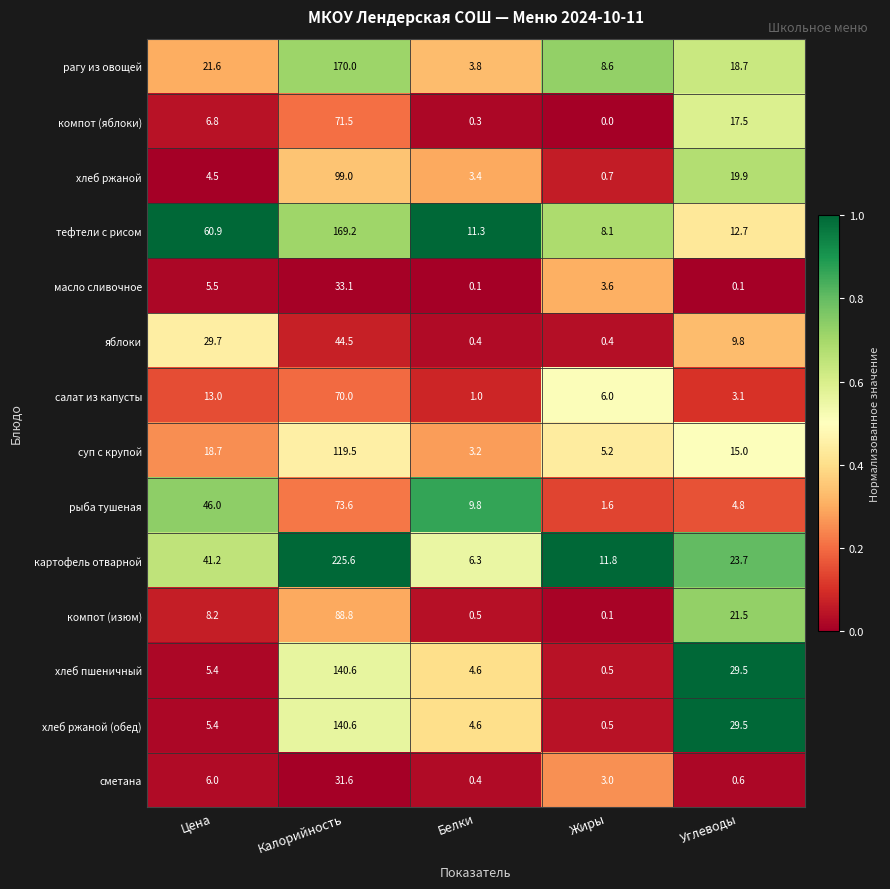

What is the sum of all хлеб ржаной (обед) values?

180.6